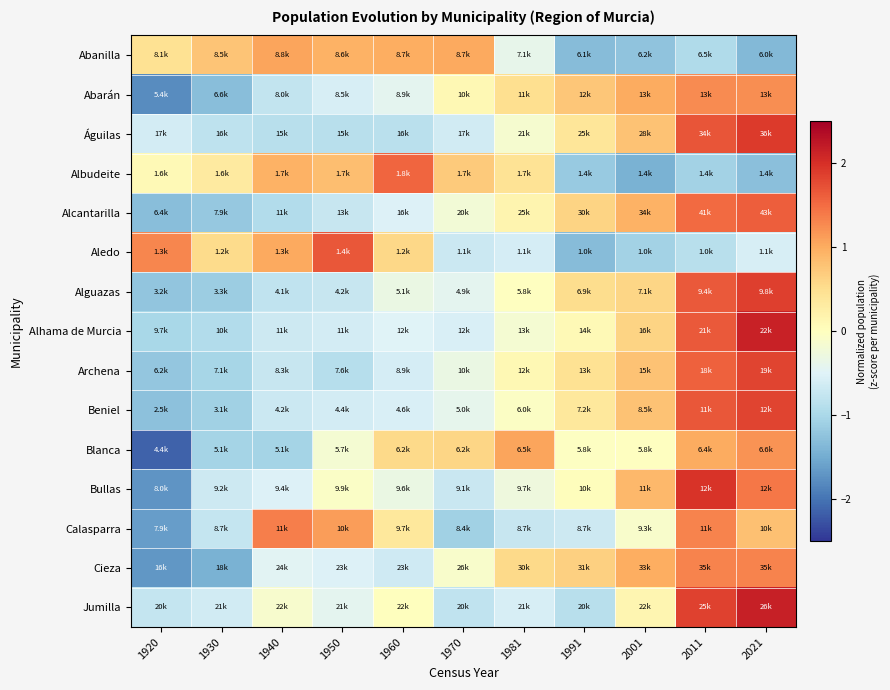

Rank the series by their maximum value, from highest to lowest.

Jumilla, Alhama de Murcia, Bullas, Águilas, Alguazas, Beniel, Archena, Aledo, Alcantarilla, Albudeite, Calasparra, Cieza, Abarán, Blanca, Abanilla